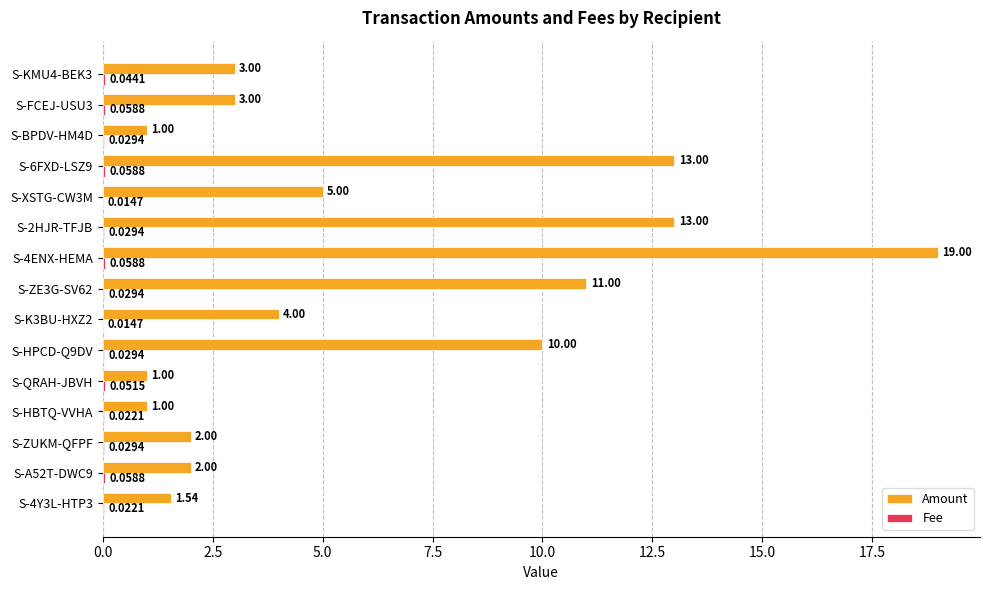

Which series changed the most between S-6FXD-LSZ9 and S-BPDV-HM4D?

Amount